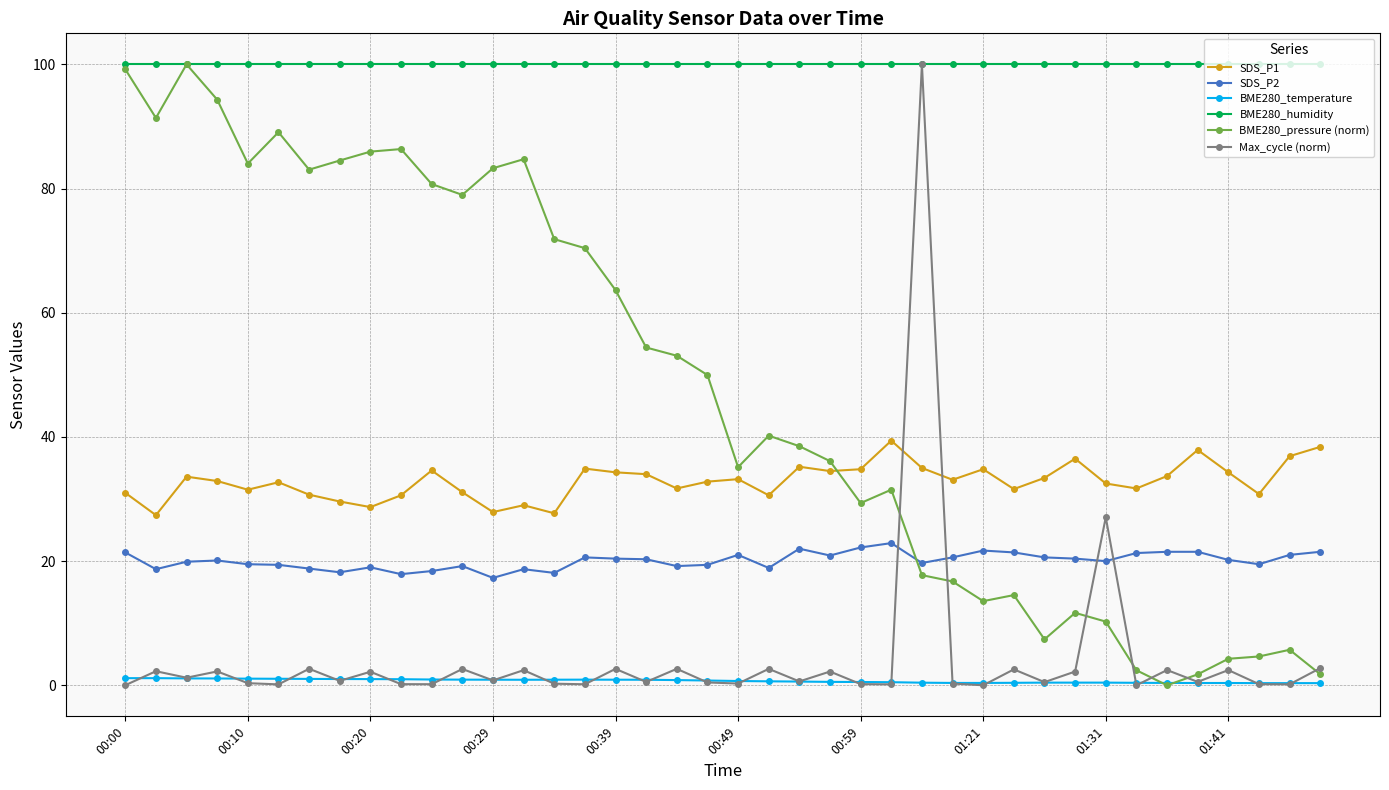

True or false: SDS_P1 has more than 1 interior local peaks.

True